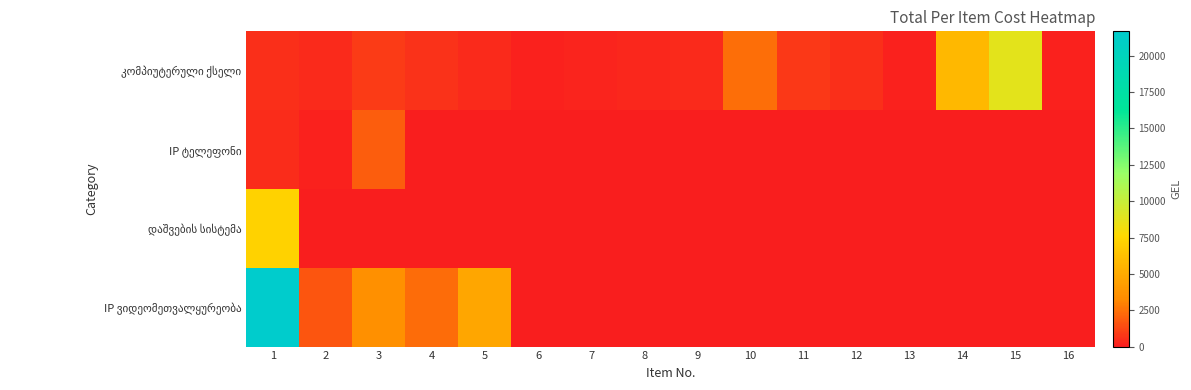

At how many categories does at least one series exceed 5240?

3